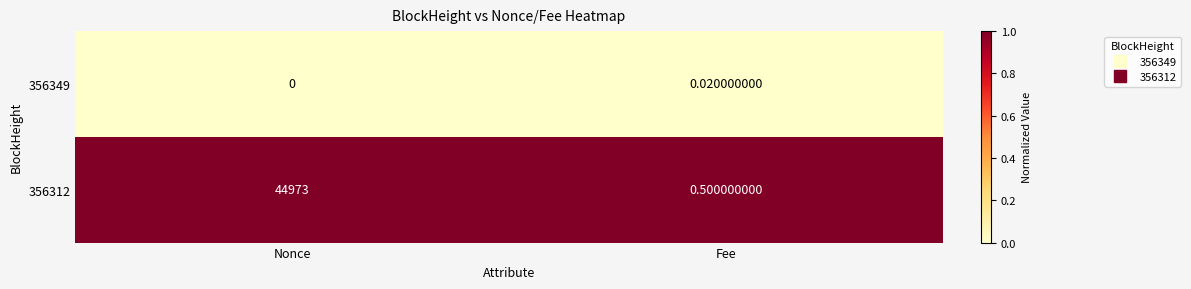

Is the value of 356312 at Fee greater than the value of 356349 at Fee?

Yes